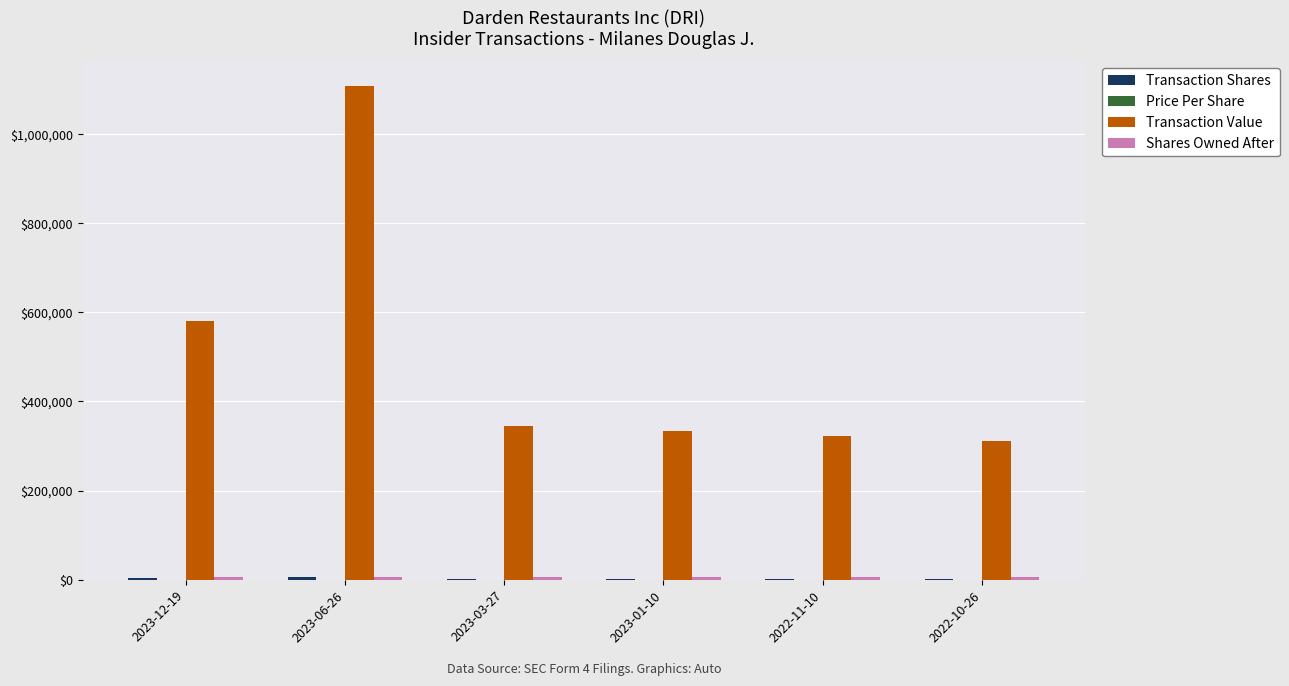

What is the sum of the Transaction Value values at 2023-01-10 and 2023-06-26?

1441871.0